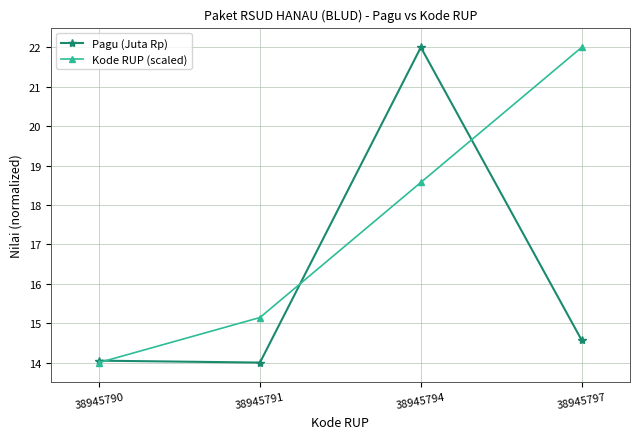

What are all the series names shown in the legend?

Pagu (Juta Rp), Kode RUP (scaled)